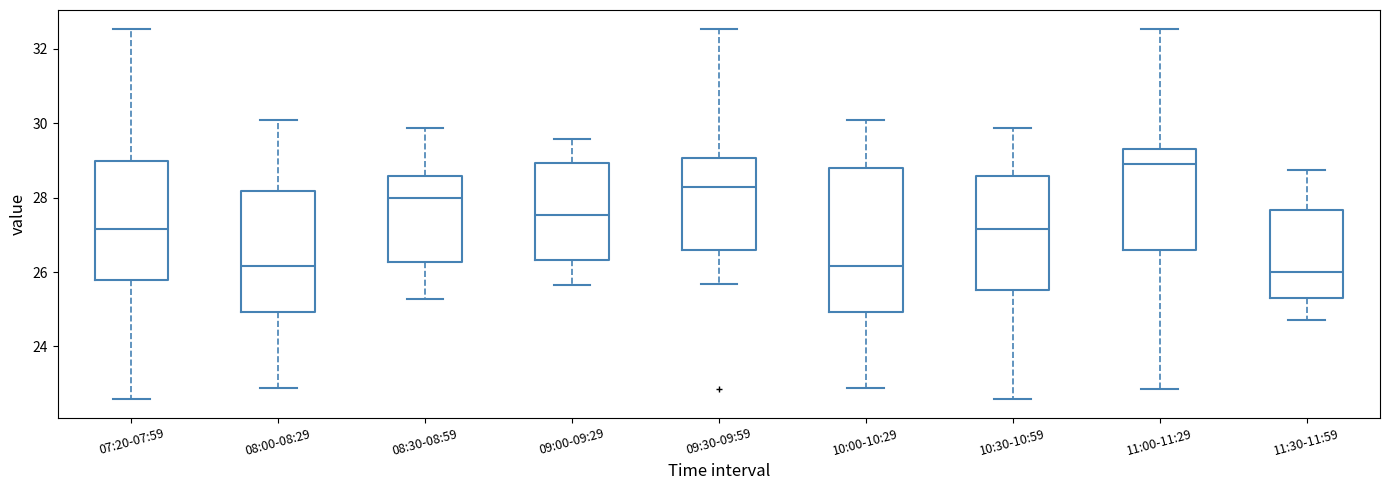

Reading left to right, transcribe this box plot: for each box, give where its median line is, the range the box spans, and where its two whiskers end, as read against the y-axis. The values are not printed on the chart, so give them approximately, as read against the axis.

07:20-07:59: median 27.2, box 25.8 to 29.0, whiskers 22.6 to 32.6
08:00-08:29: median 26.2, box 25.0 to 28.2, whiskers 22.8 to 30.0
08:30-08:59: median 28.0, box 26.2 to 28.6, whiskers 25.2 to 29.8
09:00-09:29: median 27.6, box 26.4 to 29.0, whiskers 25.6 to 29.6
09:30-09:59: median 28.4, box 26.6 to 29.0, whiskers 25.6 to 32.6
10:00-10:29: median 26.2, box 25.0 to 28.8, whiskers 22.8 to 30.0
10:30-10:59: median 27.2, box 25.6 to 28.6, whiskers 22.6 to 29.8
11:00-11:29: median 29.0, box 26.6 to 29.4, whiskers 22.8 to 32.6
11:30-11:59: median 26.0, box 25.4 to 27.6, whiskers 24.8 to 28.8